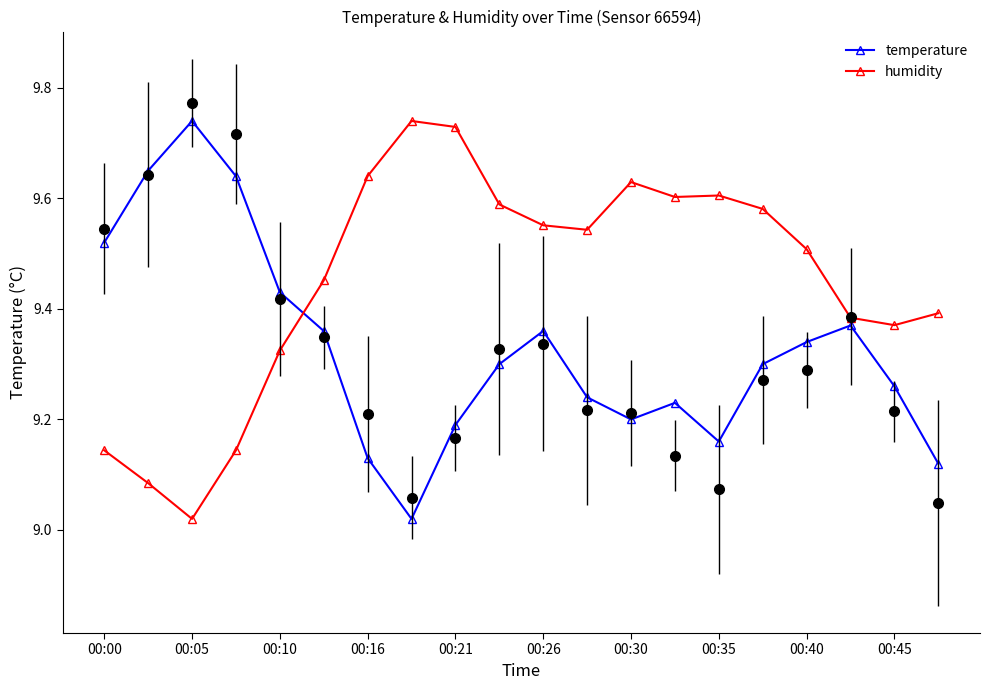

In temperature, how many points are higher than both neighbors (excluding endpoints)?

4